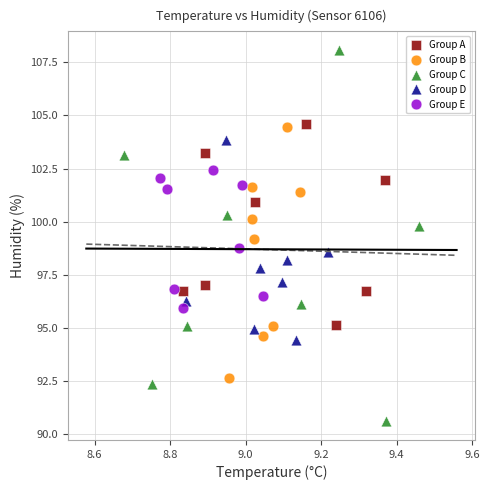

Which series reaches the maximum Y coordinate?

Group C